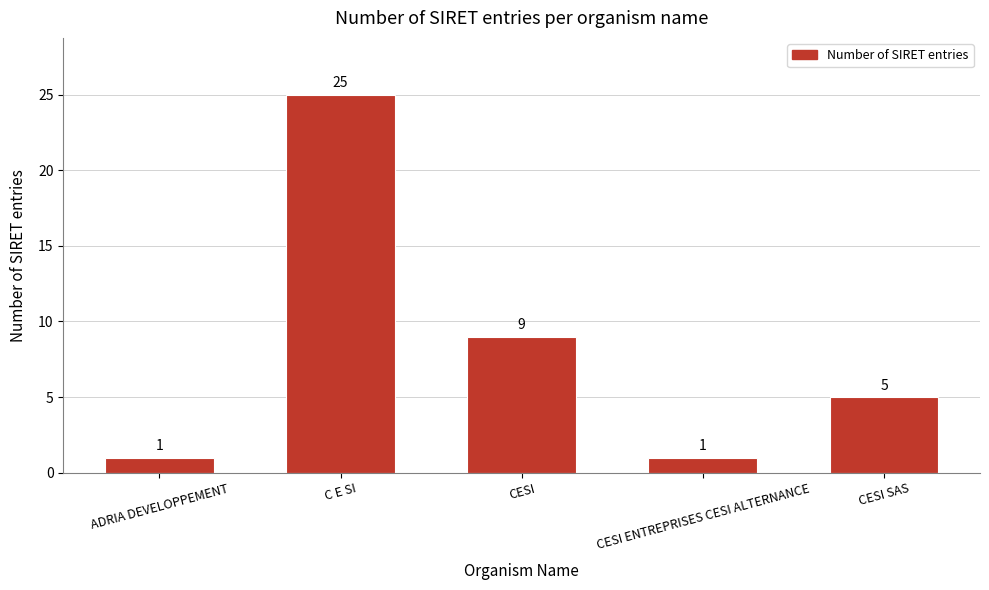

Reading right to left, extract all data points from this chart.

CESI SAS=5	CESI ENTREPRISES CESI ALTERNANCE=1	CESI=9	C E SI=25	ADRIA DEVELOPPEMENT=1